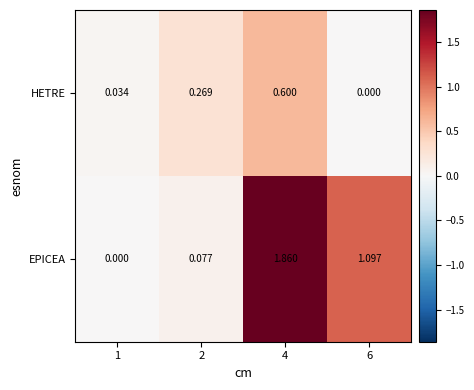

How many series are shown in this chart?

2